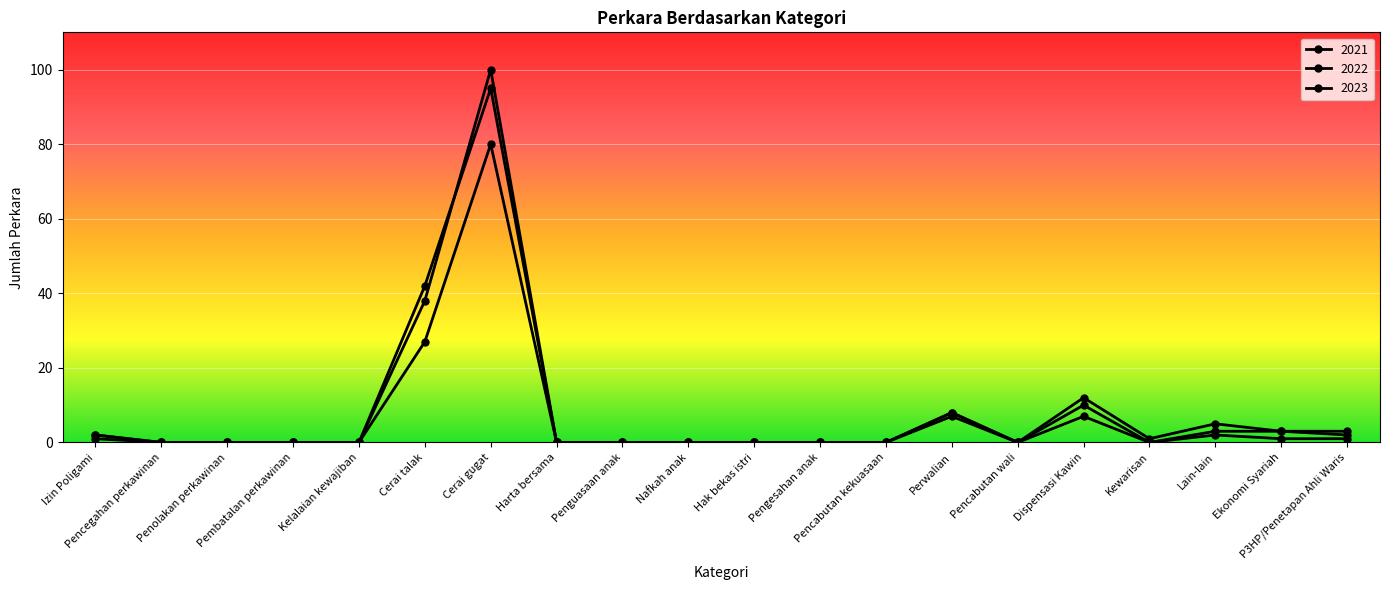

At which category is the sum across all series the highest?

Cerai gugat